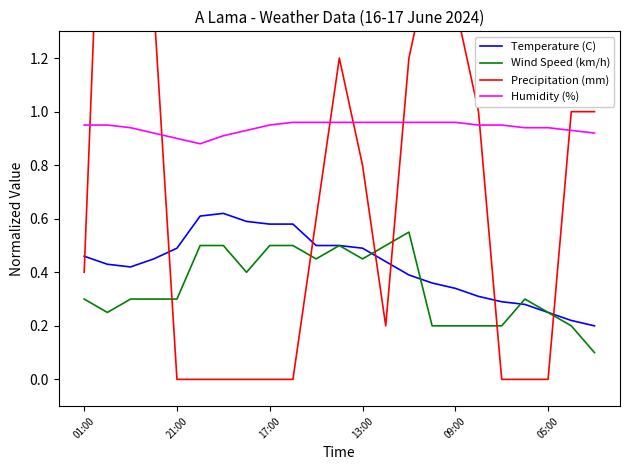

What is the difference between the maximum and minimum values in the Temperature (C) series?

0.4